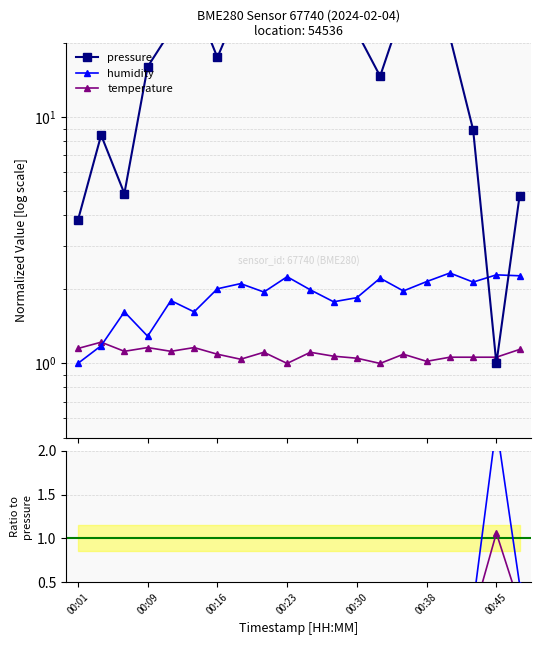

Which series ends up on top after the final intersection of humidity/pressure and temperature/pressure?

humidity/pressure